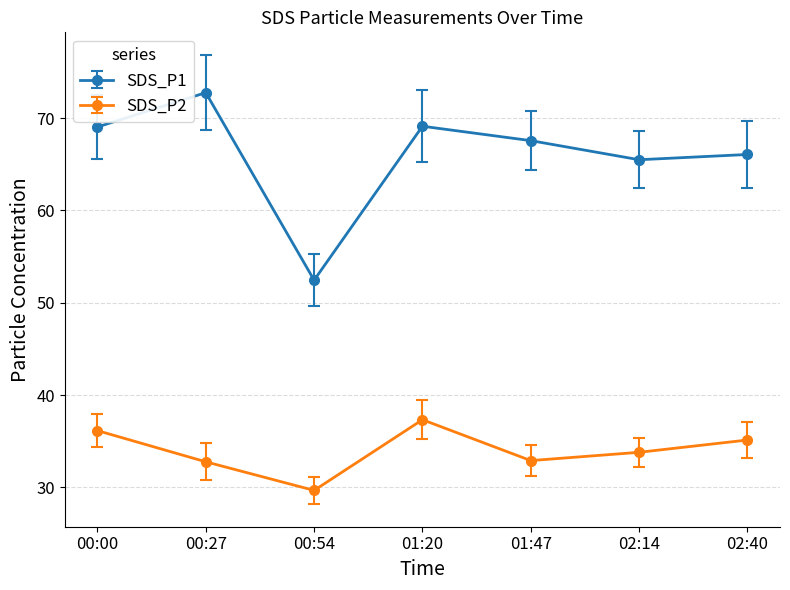

Rank the series at 00:00 from lowest to highest value.

SDS_P2, SDS_P1